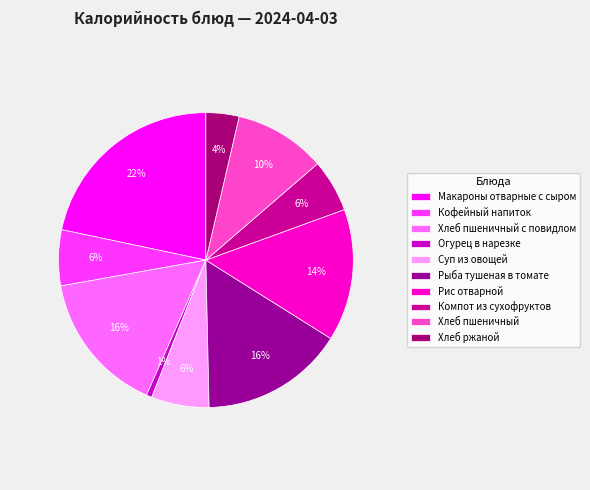

Count the number of slices in the pie.

10